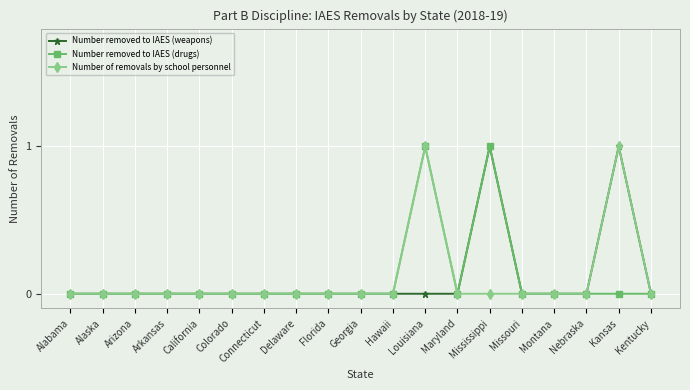

Is the value of Number removed to IAES (drugs) at Louisiana greater than the value of Number removed to IAES (weapons) at Alabama?

Yes